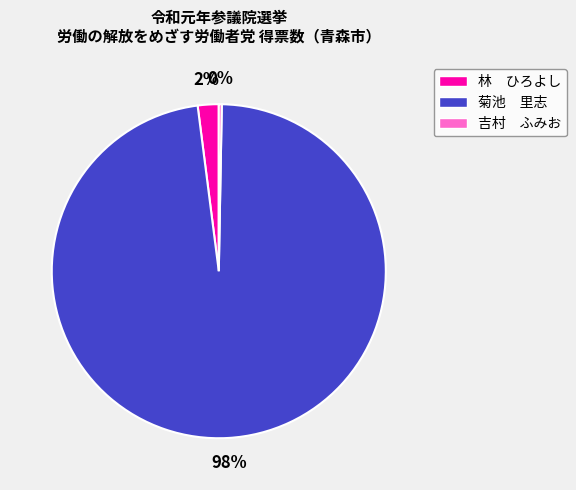

To the nearest percent, what is the combined percentage of 菊池 里志 and 林 ひろよし?

100%